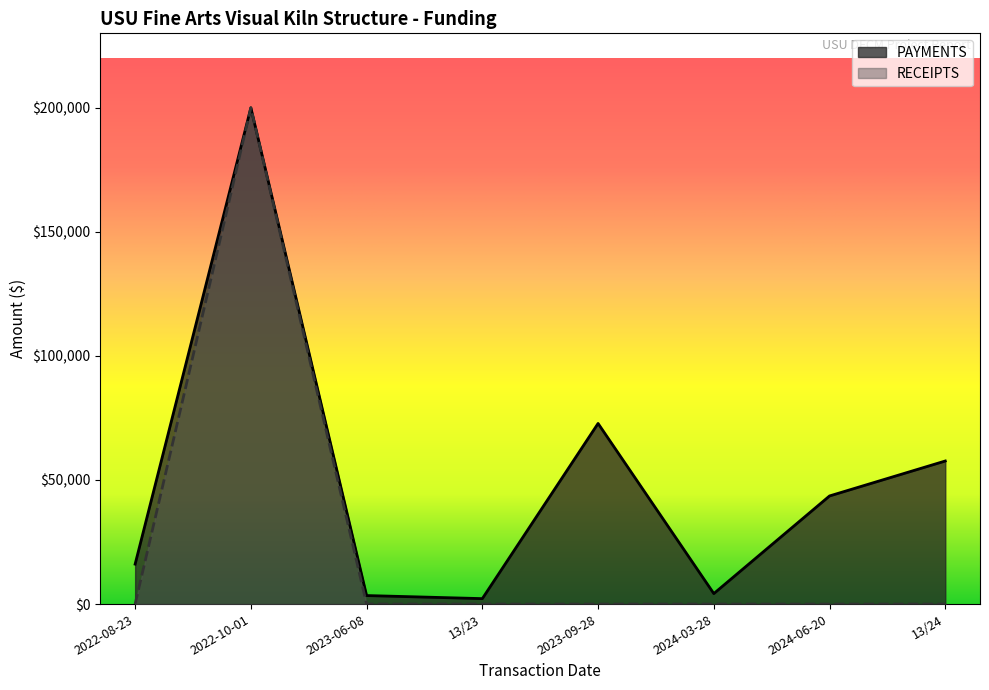

Does the chart have visible grid lines?

No